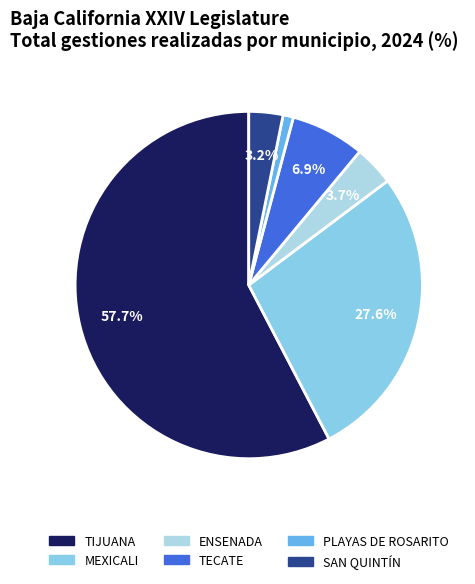

To the nearest percent, what is the average slice percentage?

17%